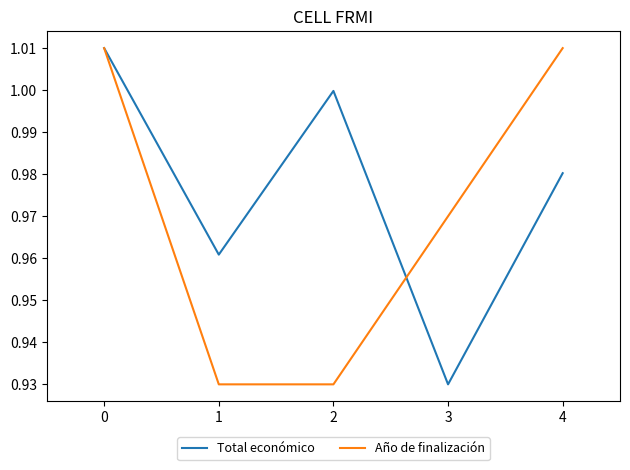

List the labels in order of Total económico value, largest first.

0, 2, 4, 1, 3